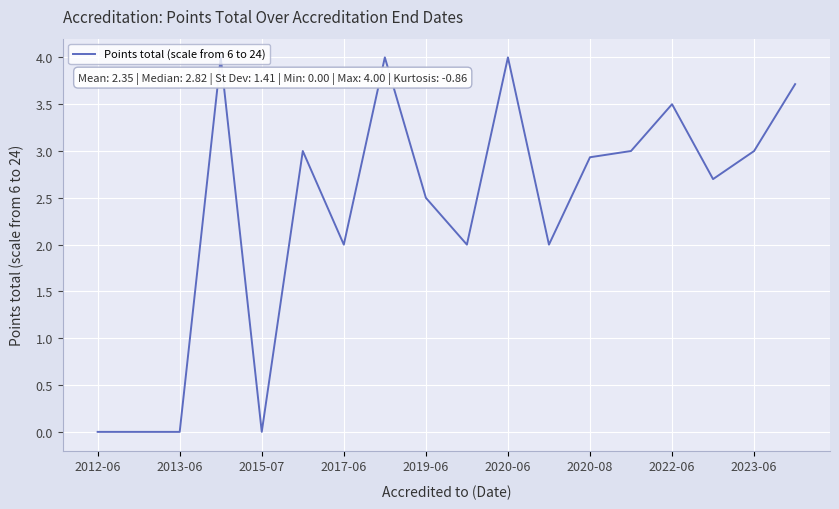

What is the greatest value displayed?

4.0